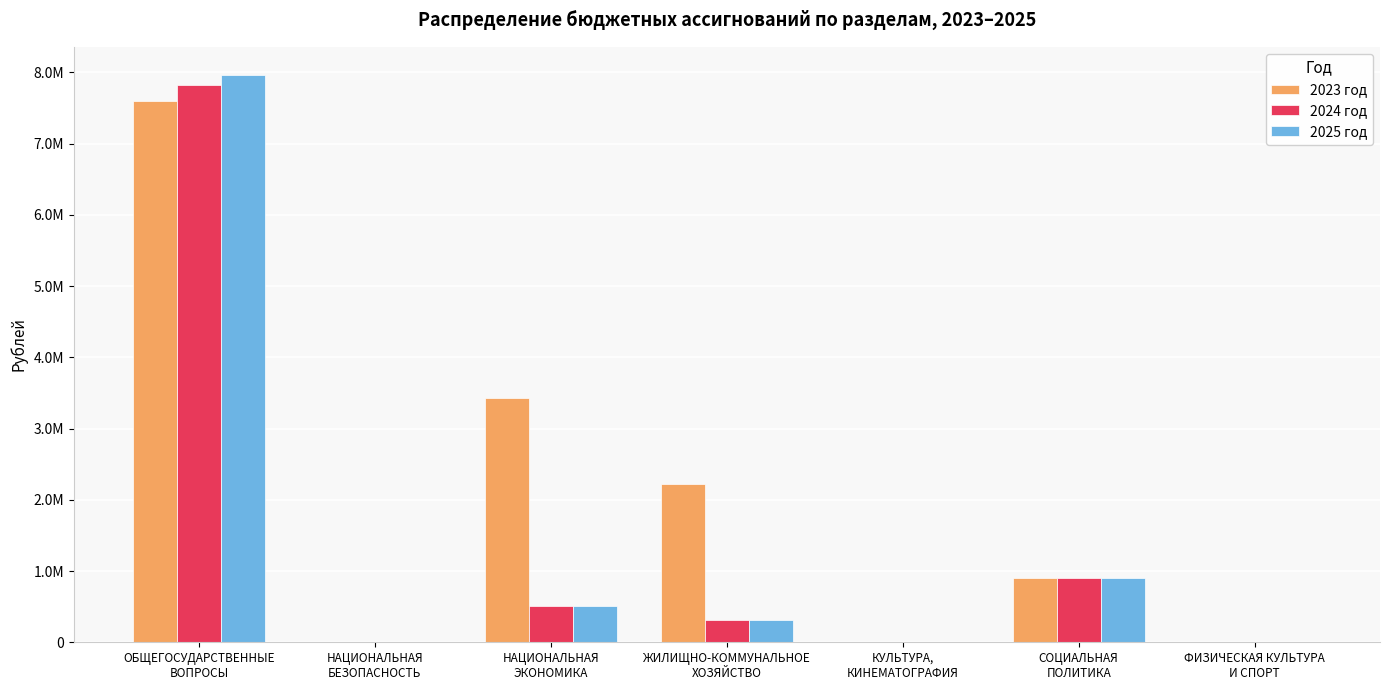

What are all the series names shown in the legend?

2023 год, 2024 год, 2025 год